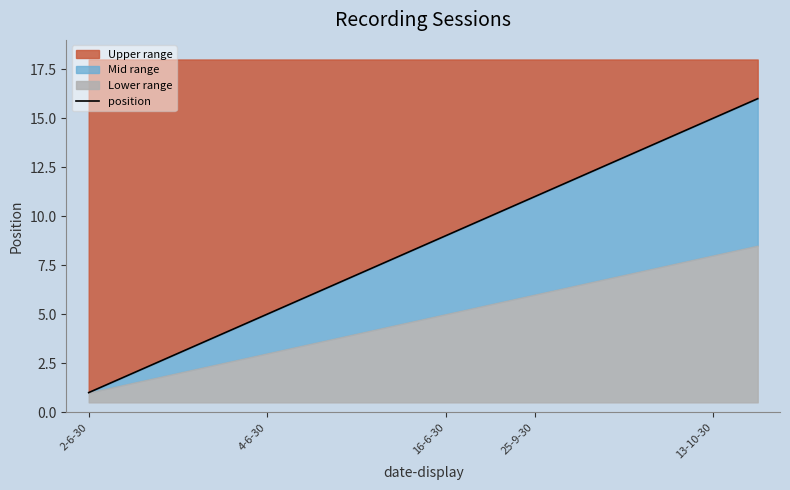

How many data points are less than 9?

8